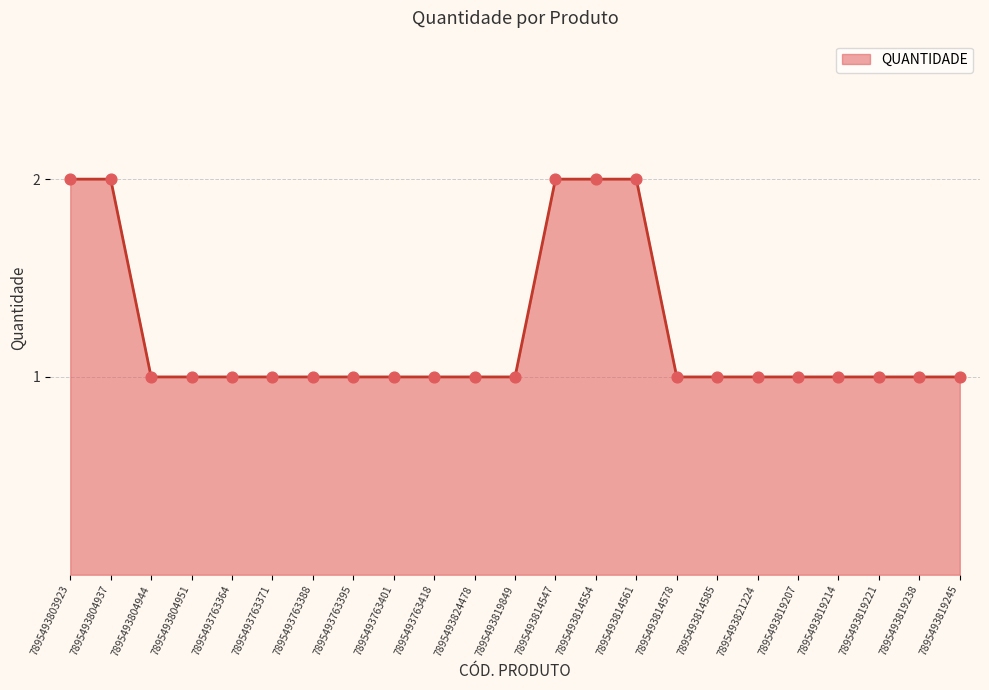

Approximately how many times larger is the value at 7895493763401 compared to 7895493763418?

1.0